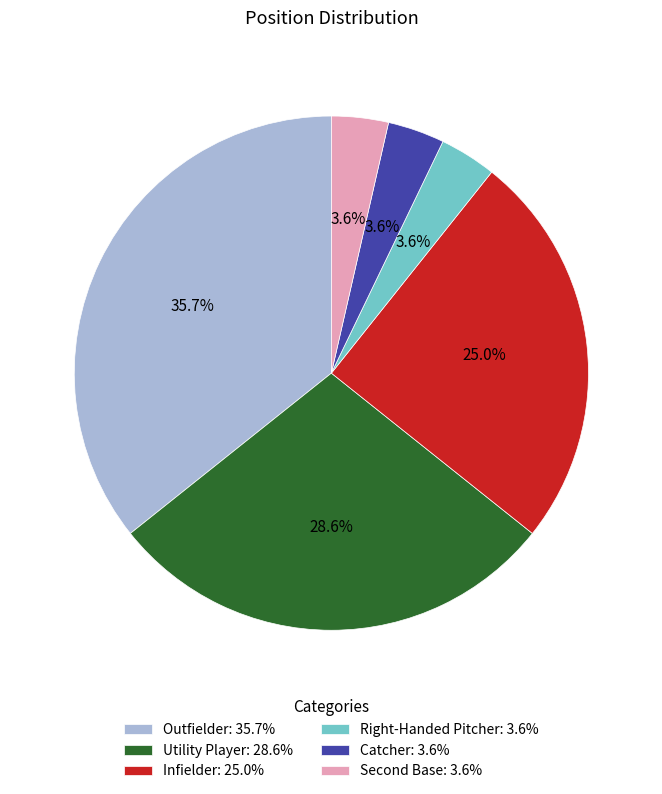

Do Catcher: 3.6% and Utility Player: 28.6% together represent more than half of the pie?

No